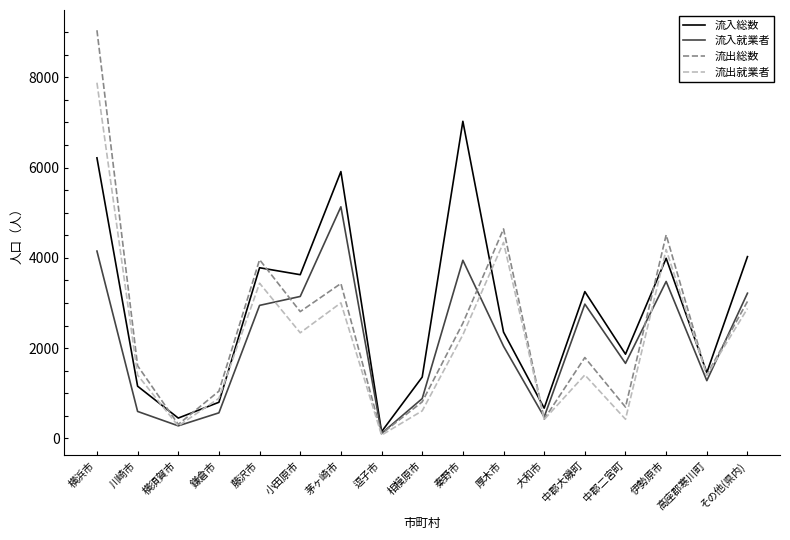

How many interior local peaks does the 流出総数 series have?

5